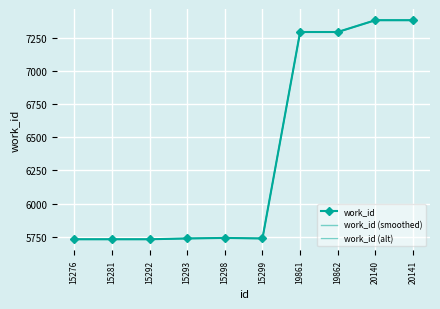

At which category does the chart reach its minimum across all series?

15276